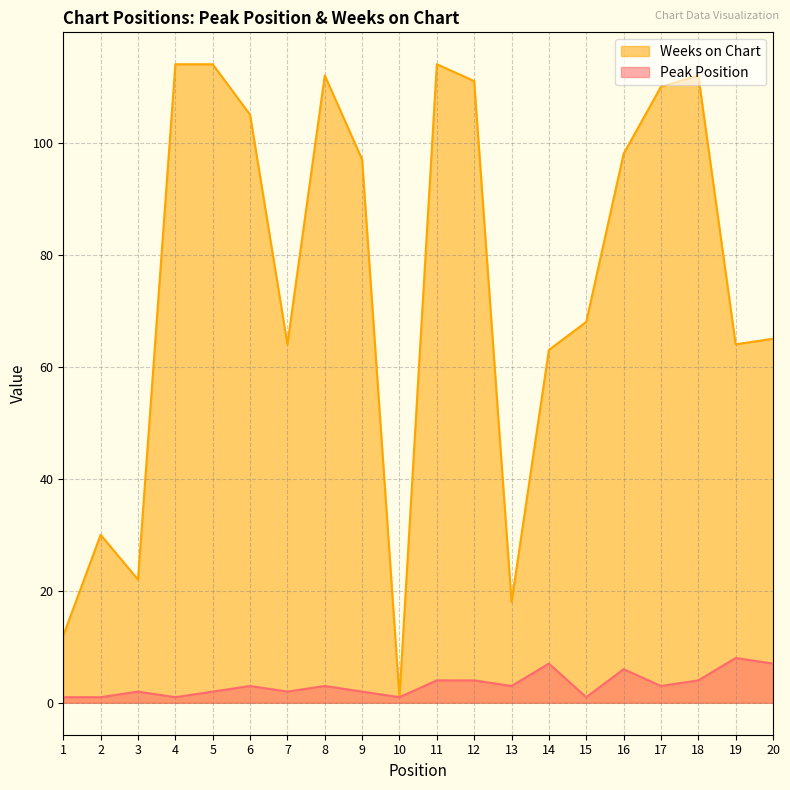

Between 19 and 3, which is larger?

19